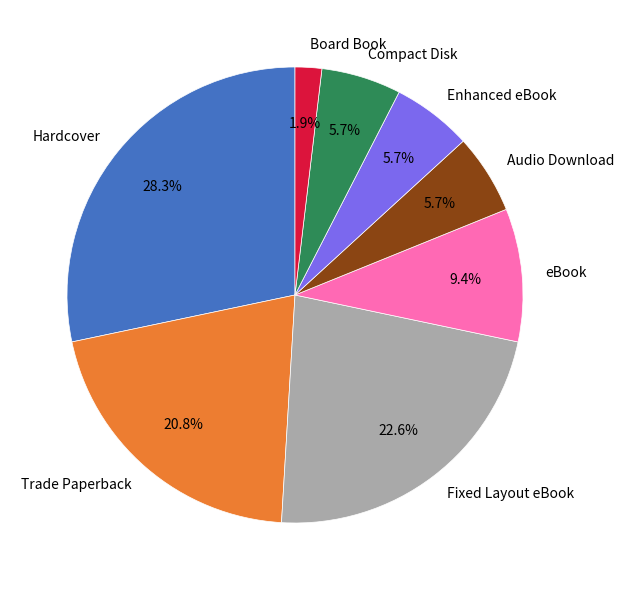

To the nearest percent, what is the average slice percentage?

12%